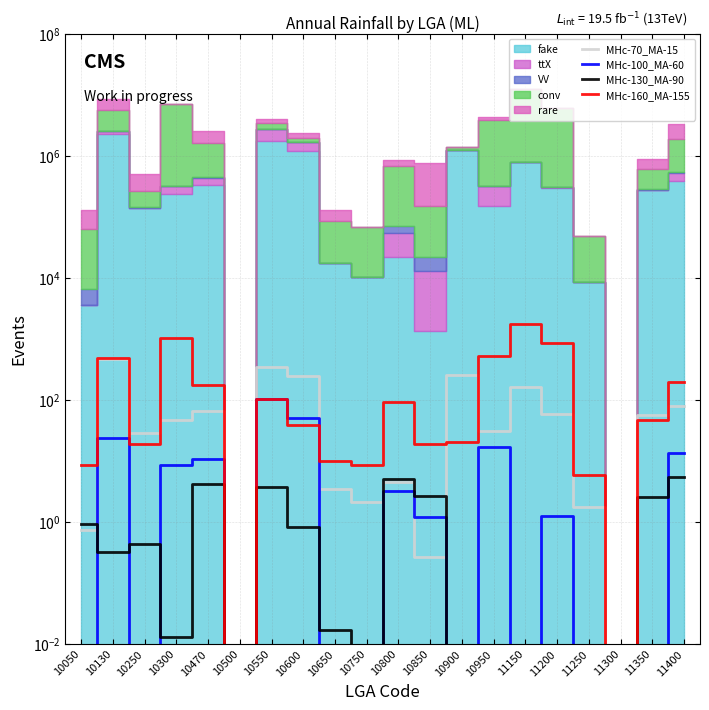

Where is the first local minimum for MHc-160_MA-155?

10250